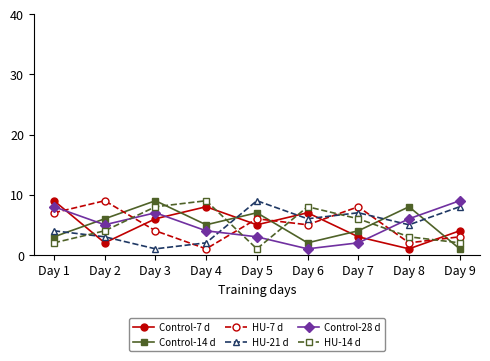

Which series changed the most between Day 2 and Day 7?

HU-21 d